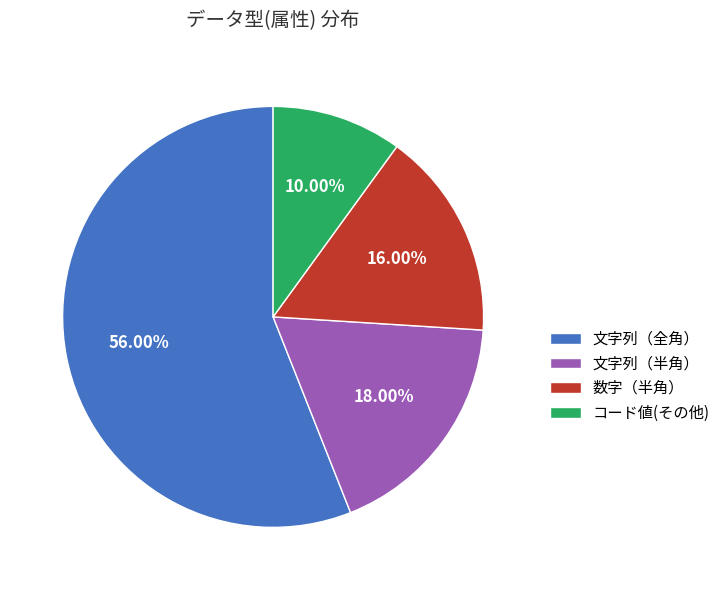

What percentage is NOT represented by コード値(その他)?

90.0%